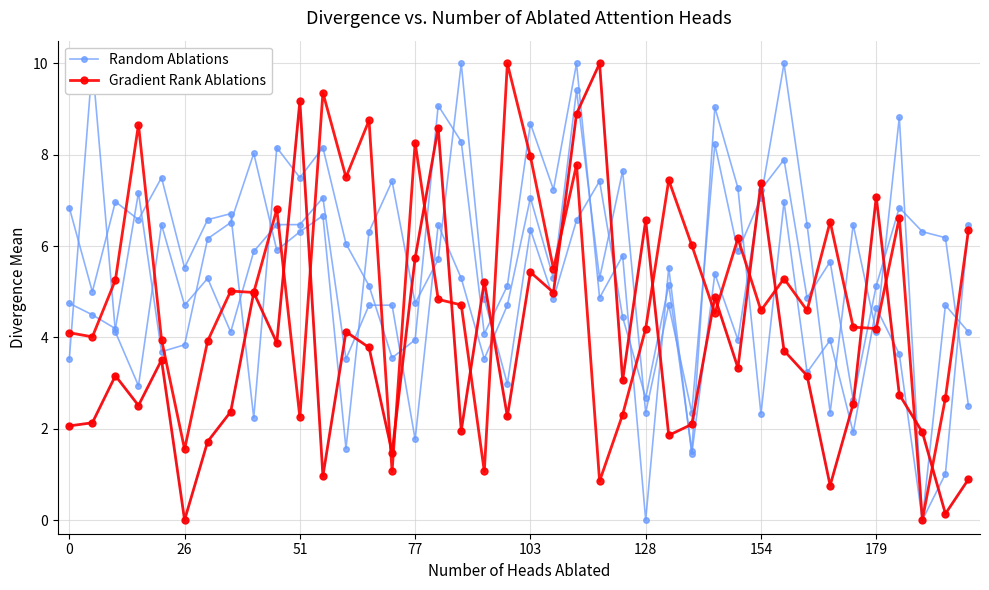

Rank the series by their maximum value, from lowest to highest.

Random Ablations, Gradient Rank Ablations